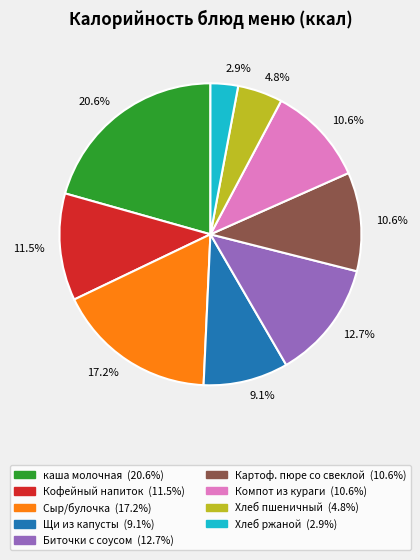

Is there any slice that represents more than half of the pie?

No